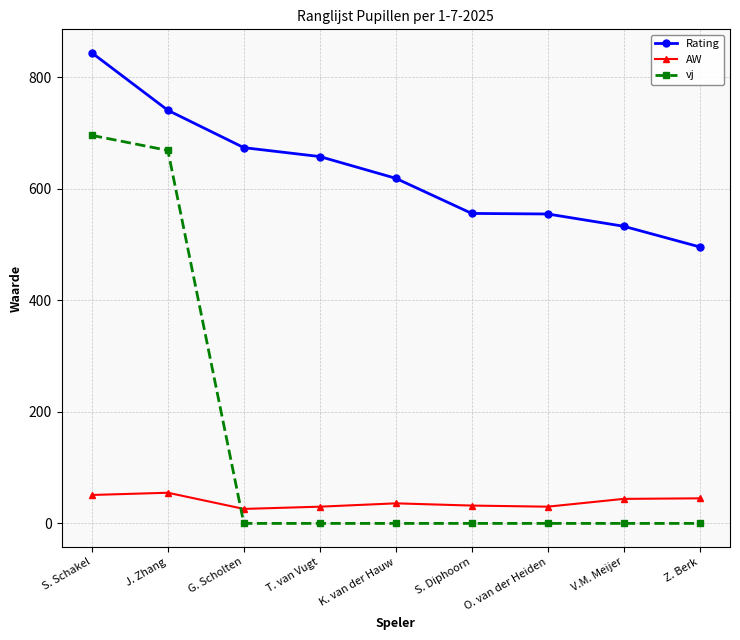

Rank the series by their maximum value, from lowest to highest.

AW, vj, Rating